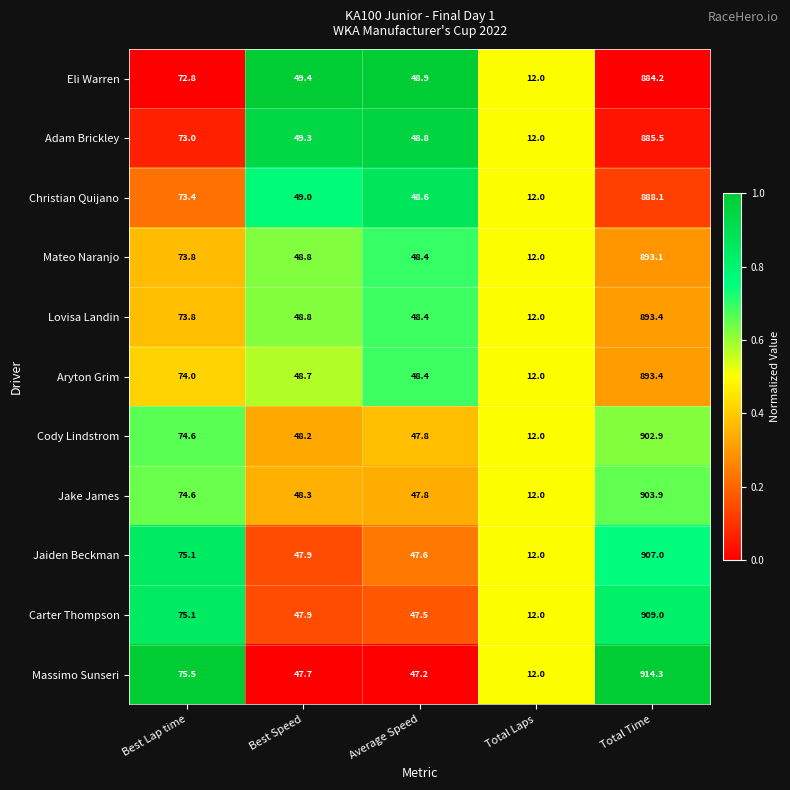

At which label is Eli Warren closest to 448?

Best Lap time